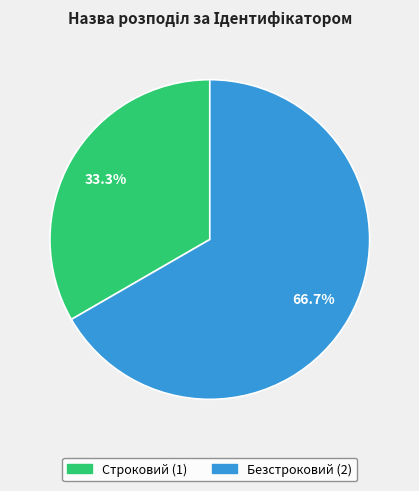

Rank the categories by value from highest to lowest.

Безстроковий, Строковий